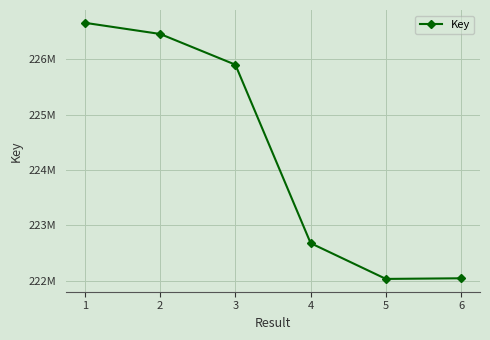

Does the chart have visible grid lines?

Yes